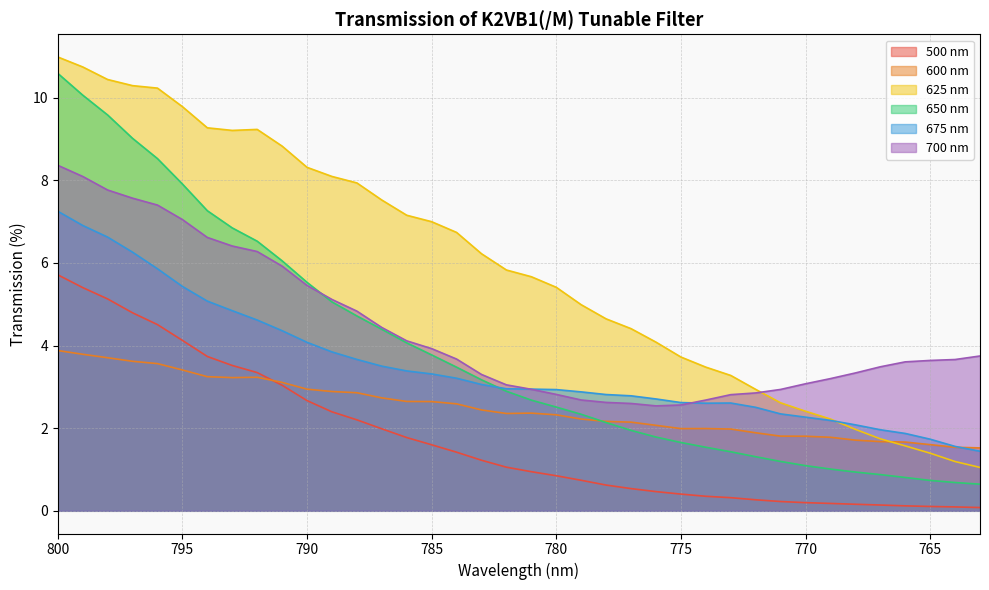

What is the sum of all 675 nm values?

133.1